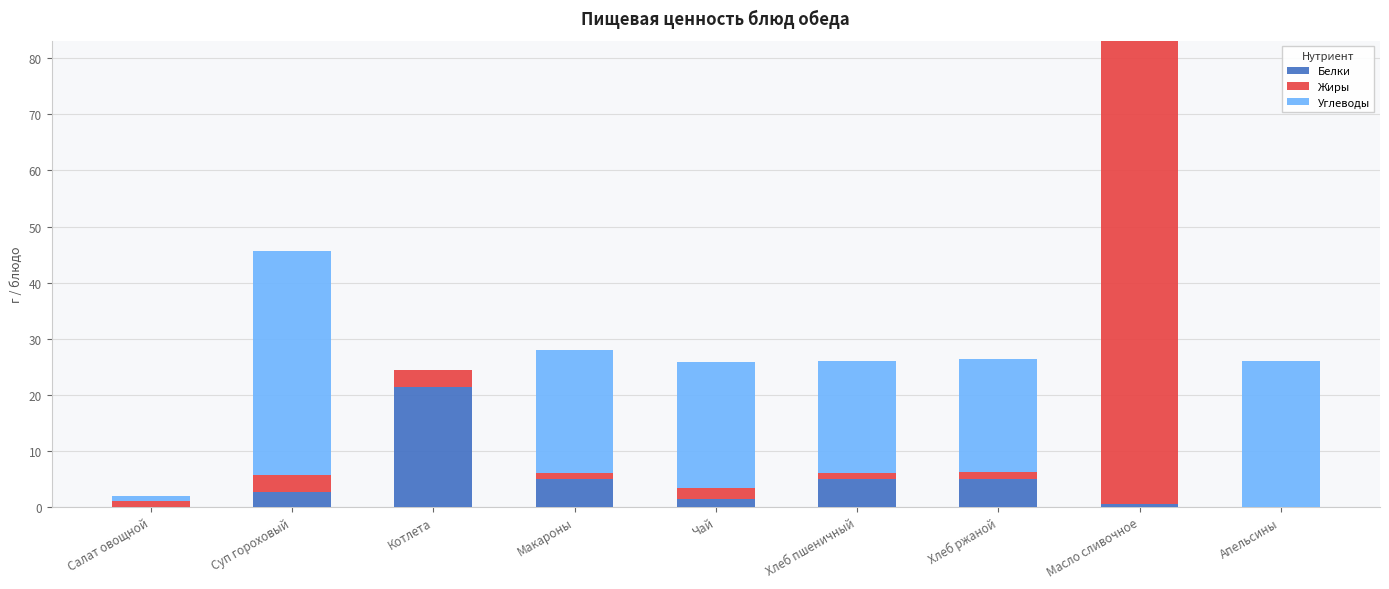

True or false: Белки has a value of 10.2 at Котлета.

False